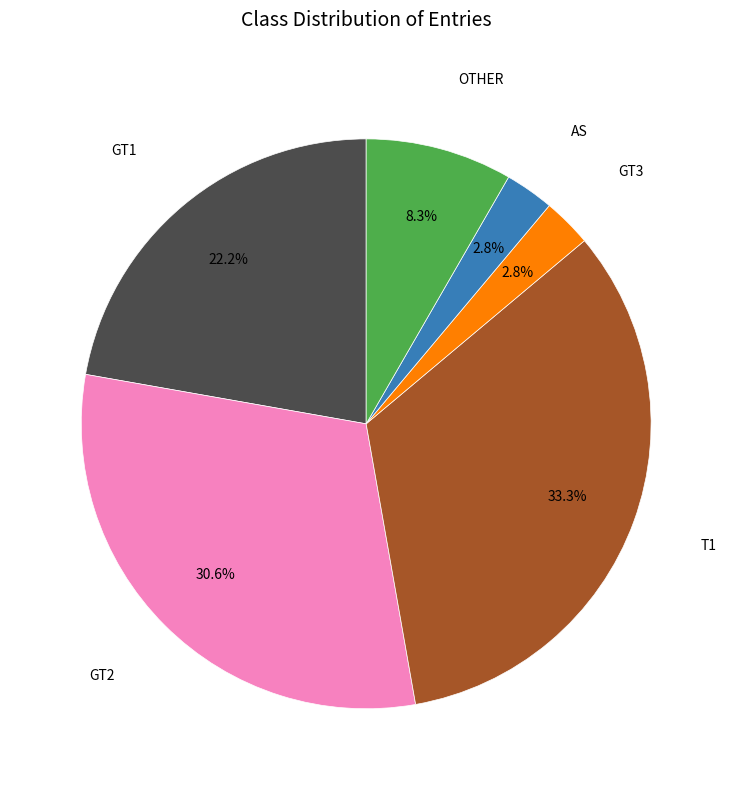

Is there a majority slice in this chart?

No